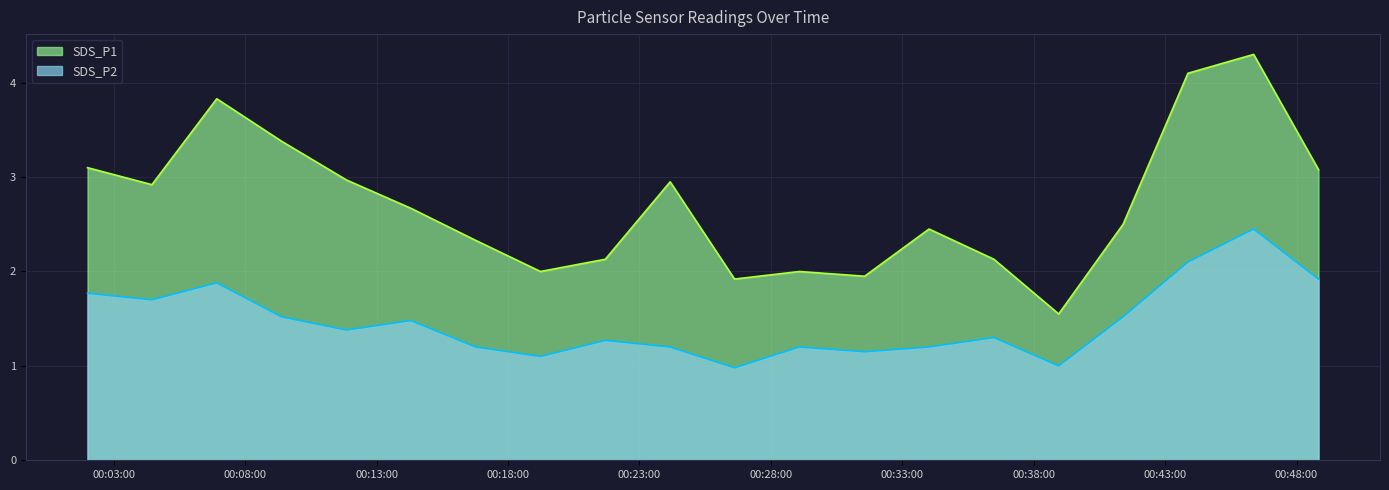

The value of SDS_P1 at 2022/04/03 00:43:52 is 4.1. True or false?

True